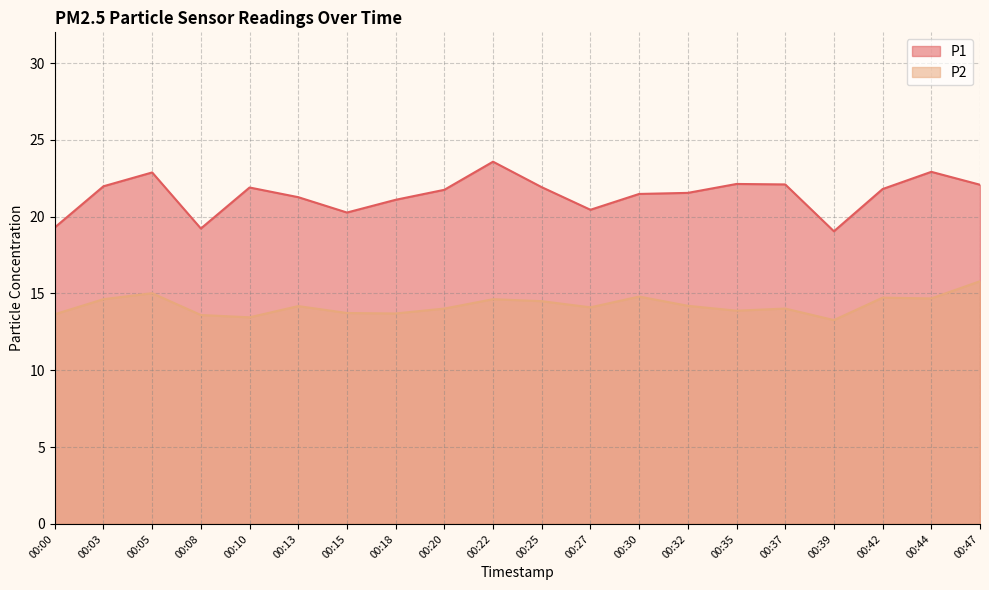

What is the sum of all P1 values?

428.7